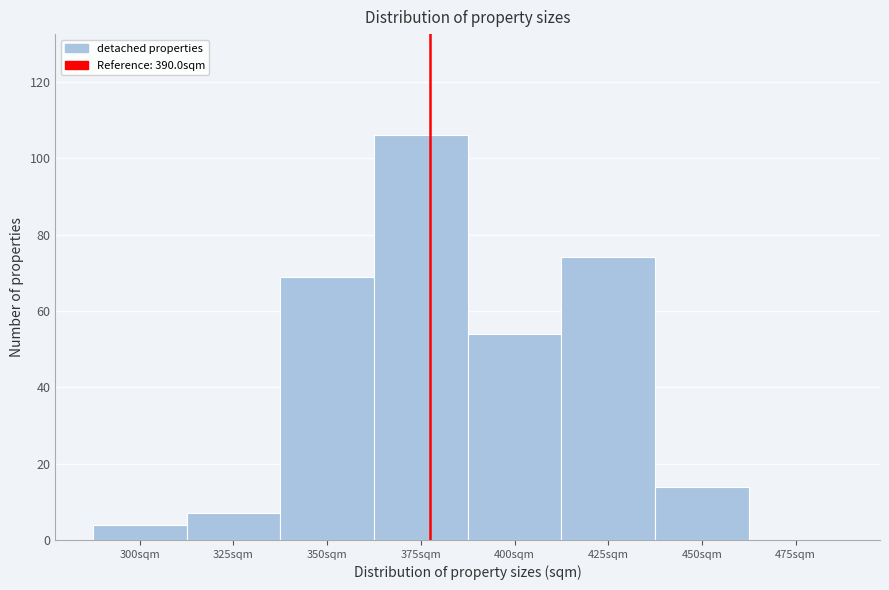

Reading right to left, what are all the values shown in this chart?

475sqm=0	450sqm=14	425sqm=74	400sqm=54	375sqm=106	350sqm=69	325sqm=7	300sqm=4